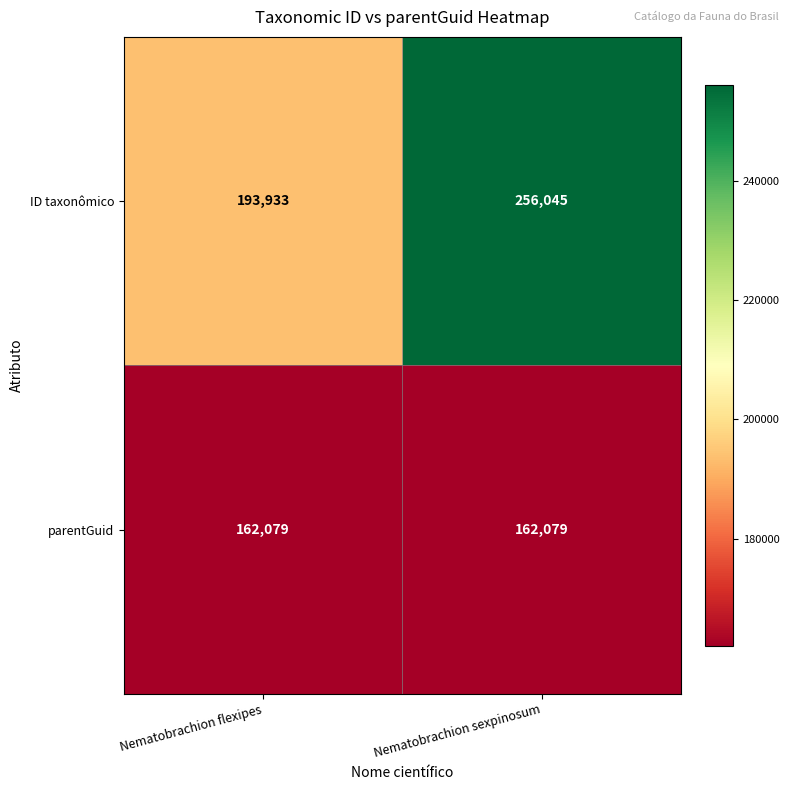

What is the total value across all series at Nematobrachion flexipes?

356012